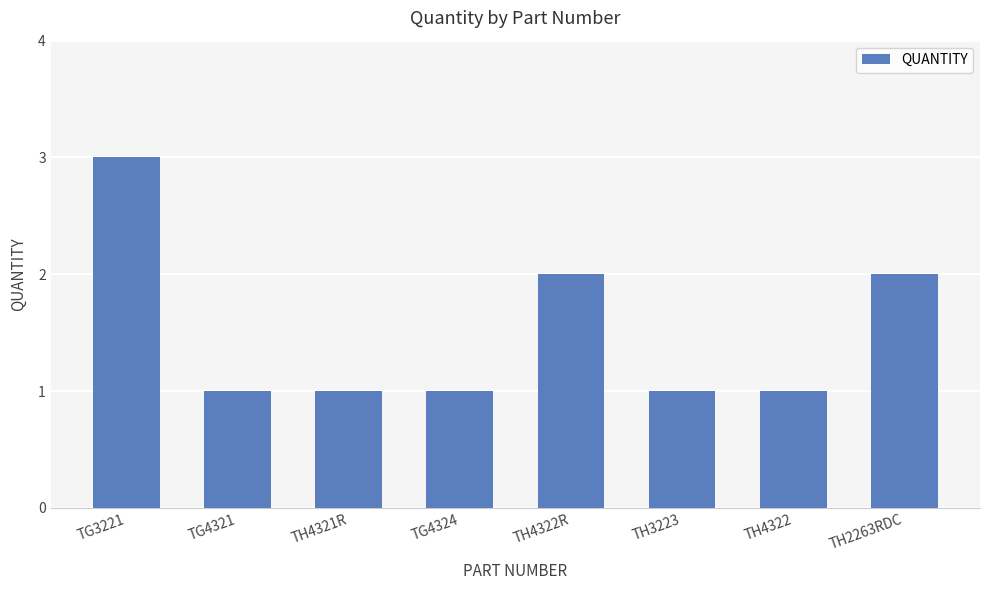

Between TG3221 and TH4321R, which is larger?

TG3221